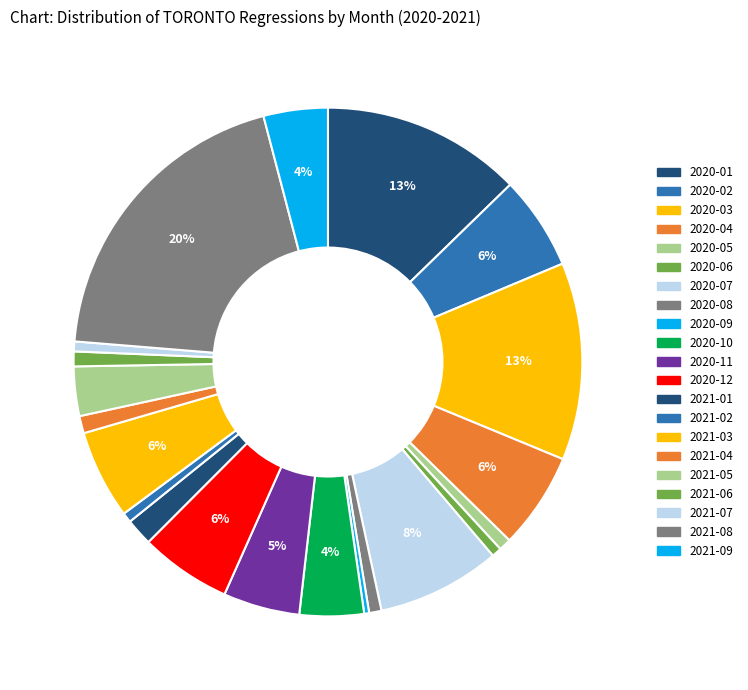

To the nearest percent, what is the combined percentage of 2020-02 and 2020-06?

7%